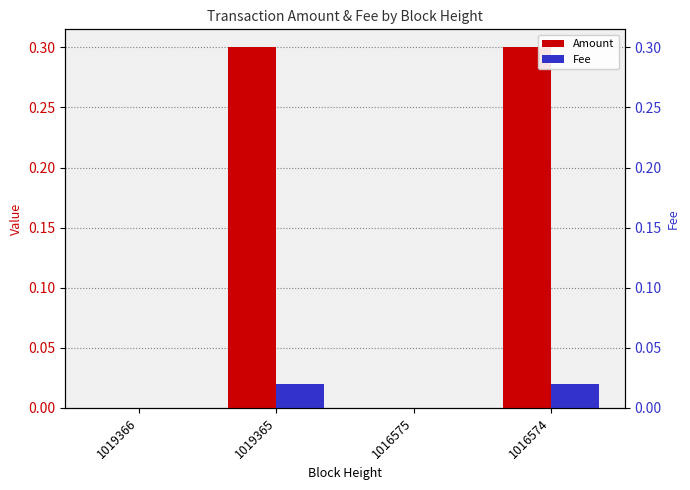

What is the difference between the highest and lowest values at 1019365?

0.3